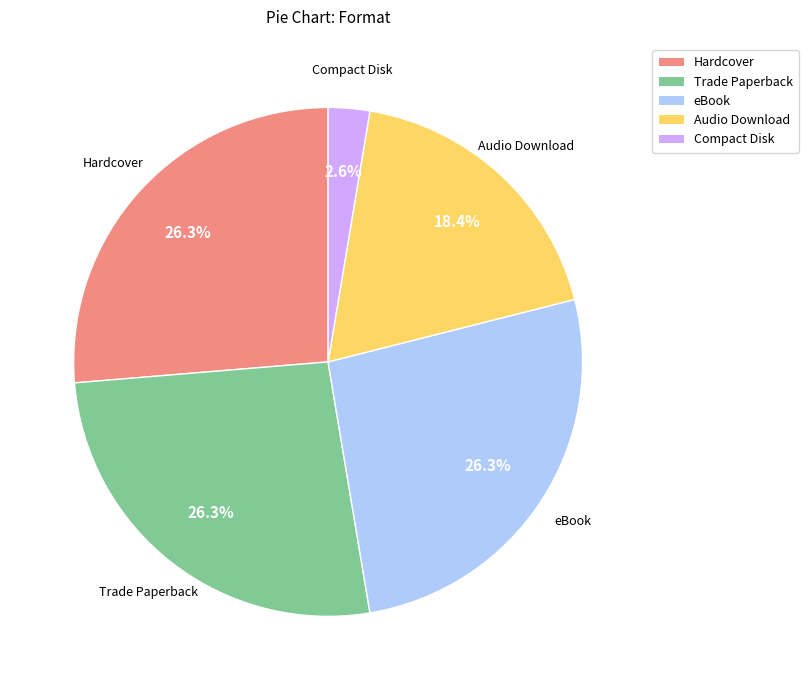

What is the smallest slice in the pie chart?

Compact Disk